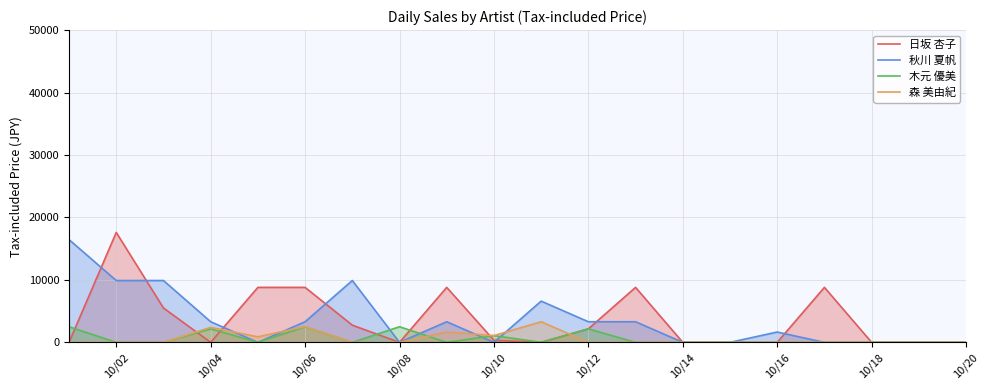

Rank the series by their maximum value, from highest to lowest.

日坂 杏子, 秋川 夏帆, 森 美由紀, 木元 優美